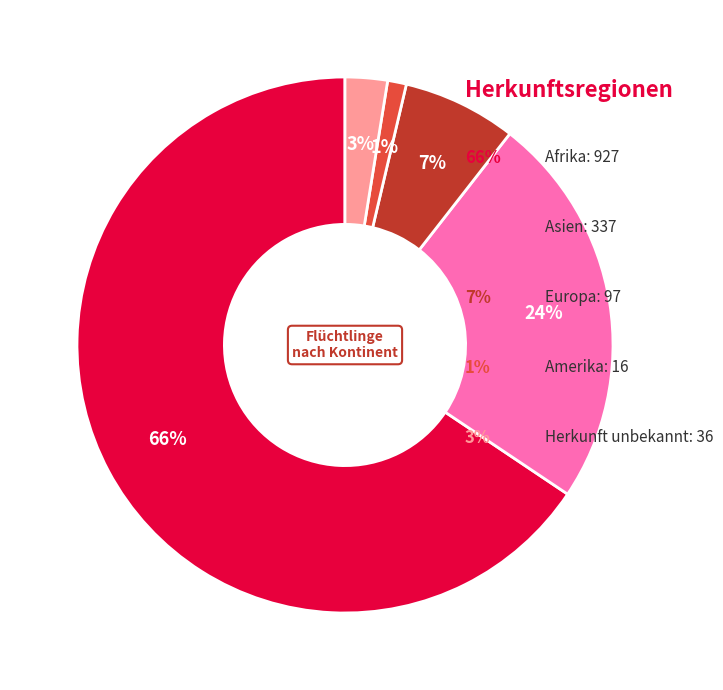

Is there any slice that represents more than half of the pie?

Yes